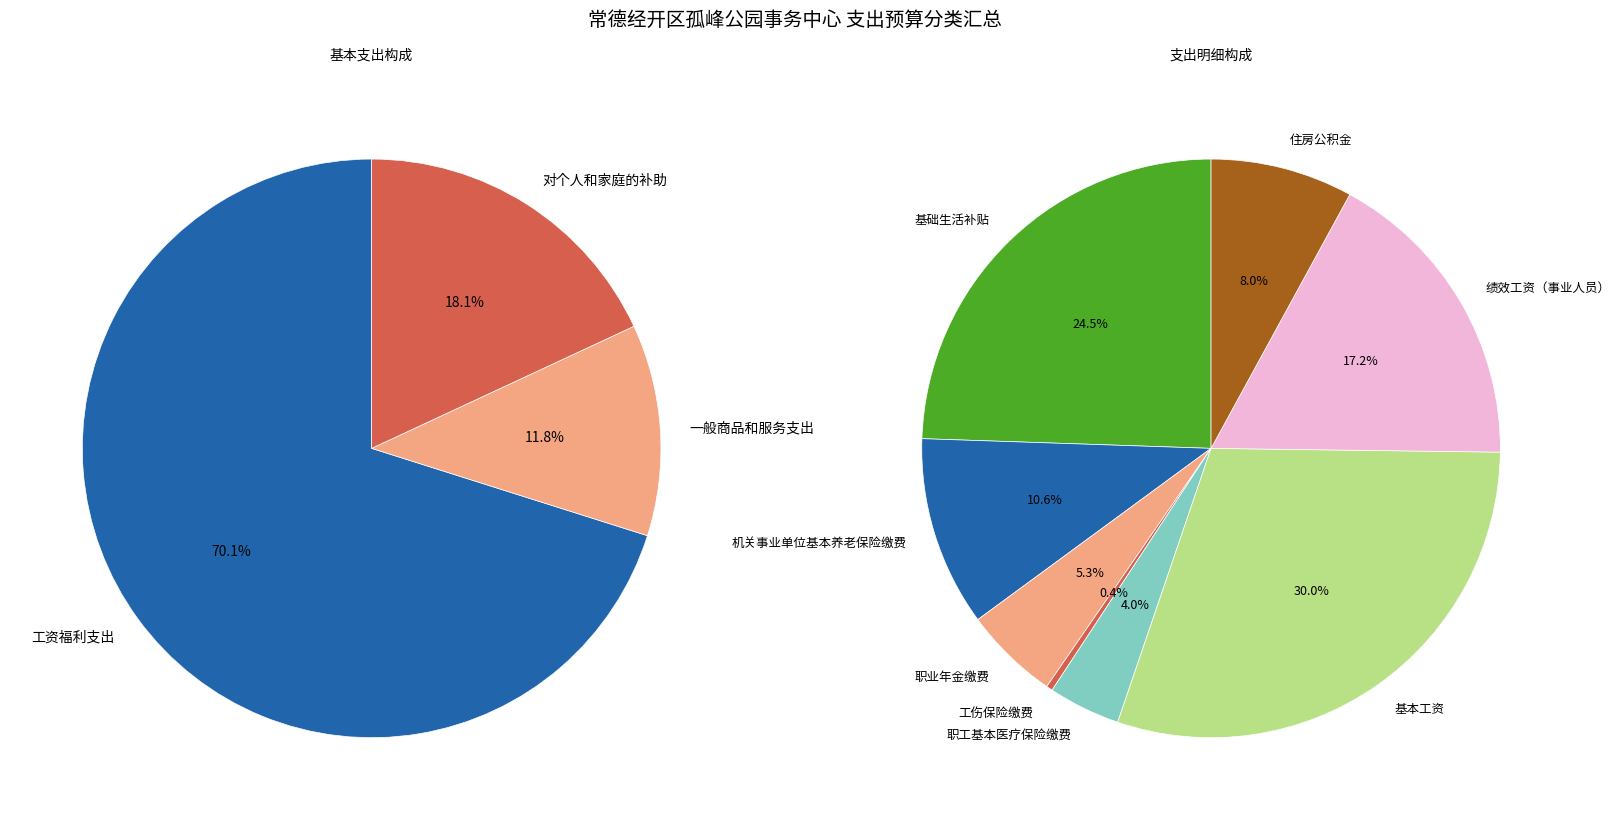

Which has a higher value, 工资福利支出 or 对个人和家庭的补助?

工资福利支出